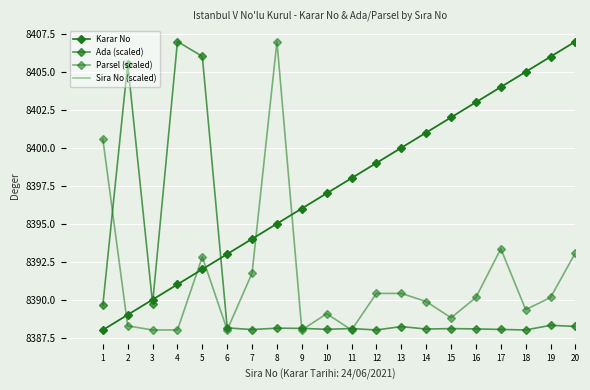

At how many categories does at least one series exceed 8396?

16